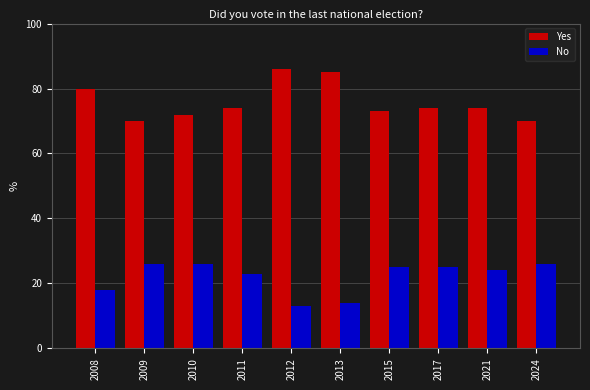

What is the lowest value of the Yes series?

70